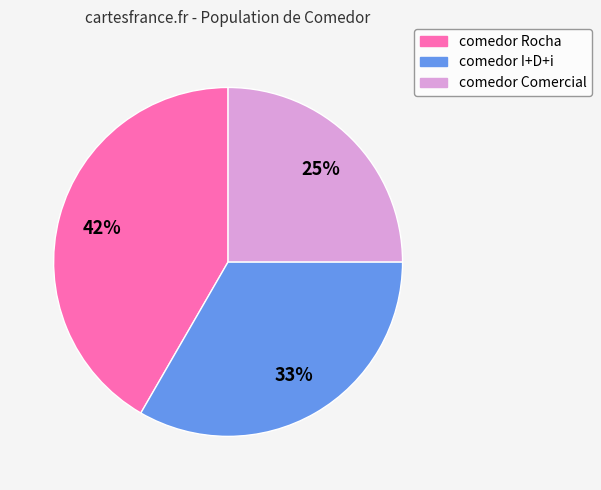

Is the sum of comedor I+D+i and comedor Rocha greater than half?

Yes